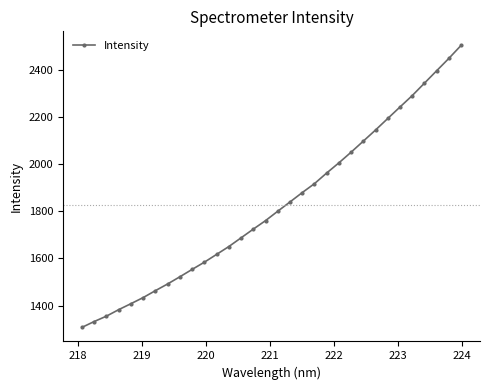

How many lines are shown in the chart?

1